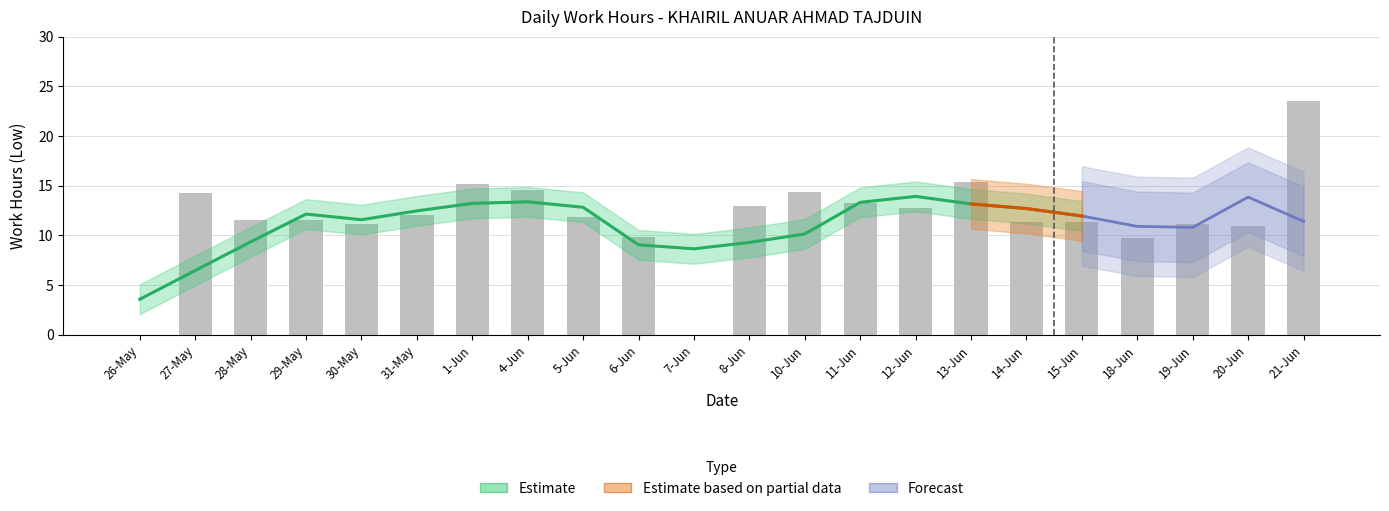

True or false: the data shows 32.4 at 21-Jun.

False